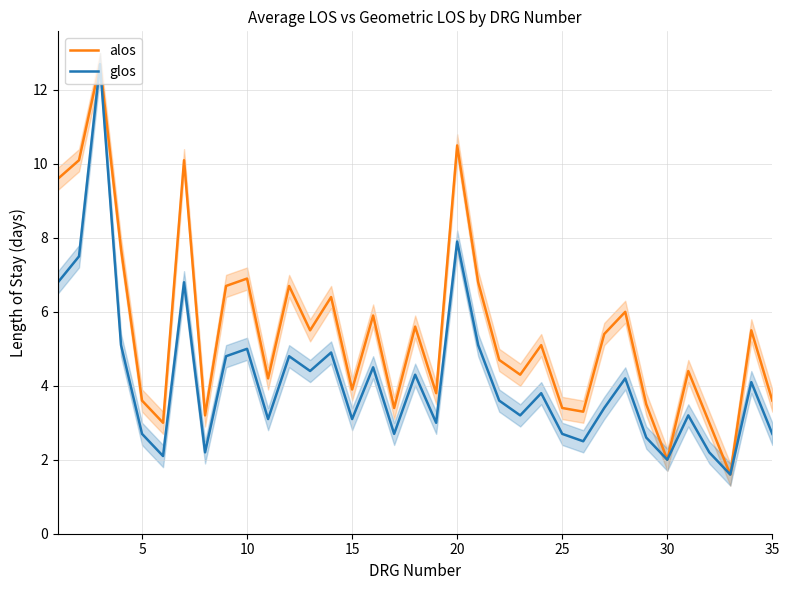

What is the average value of the alos series?

5.5